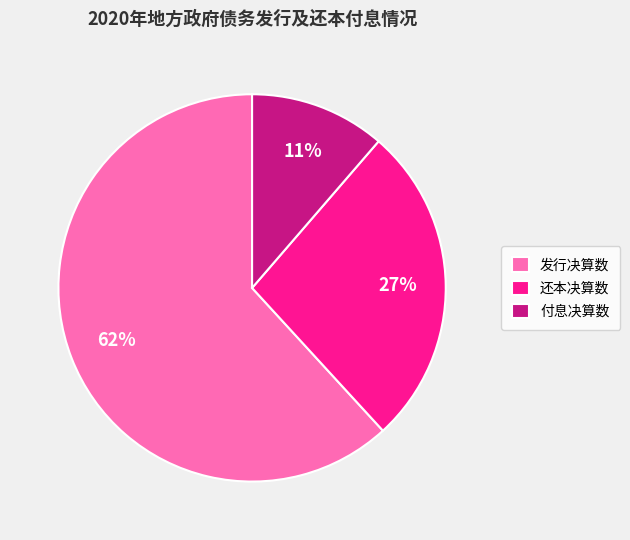

Is there any slice that represents more than half of the pie?

Yes